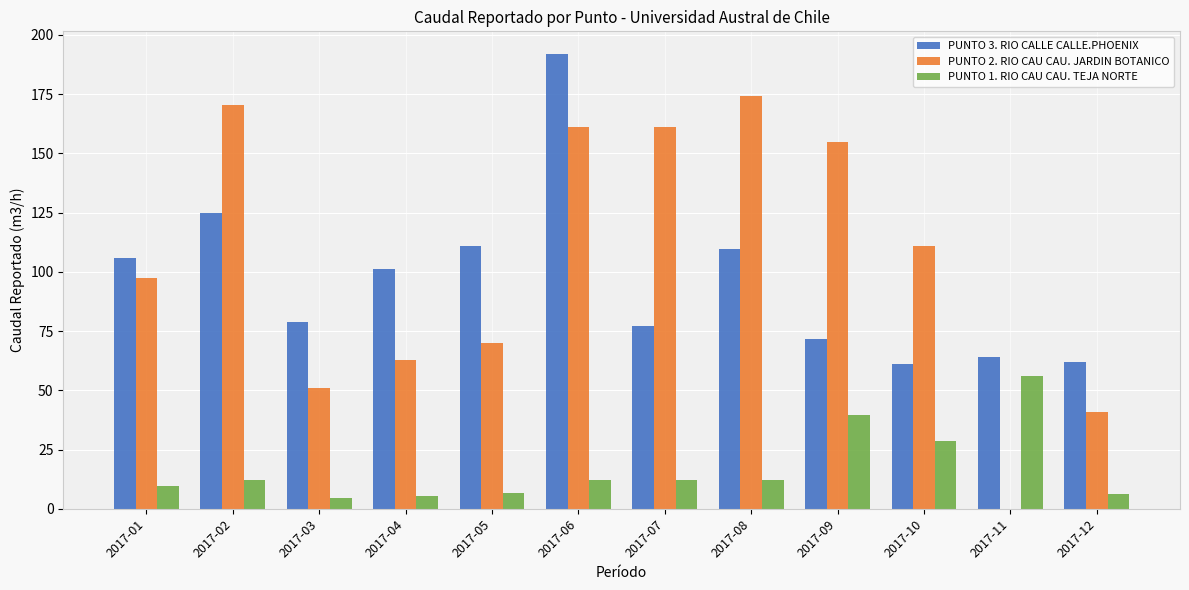

Which series changed the most between 2017-07 and 2017-11?

PUNTO 2. RIO CAU CAU. JARDIN BOTANICO